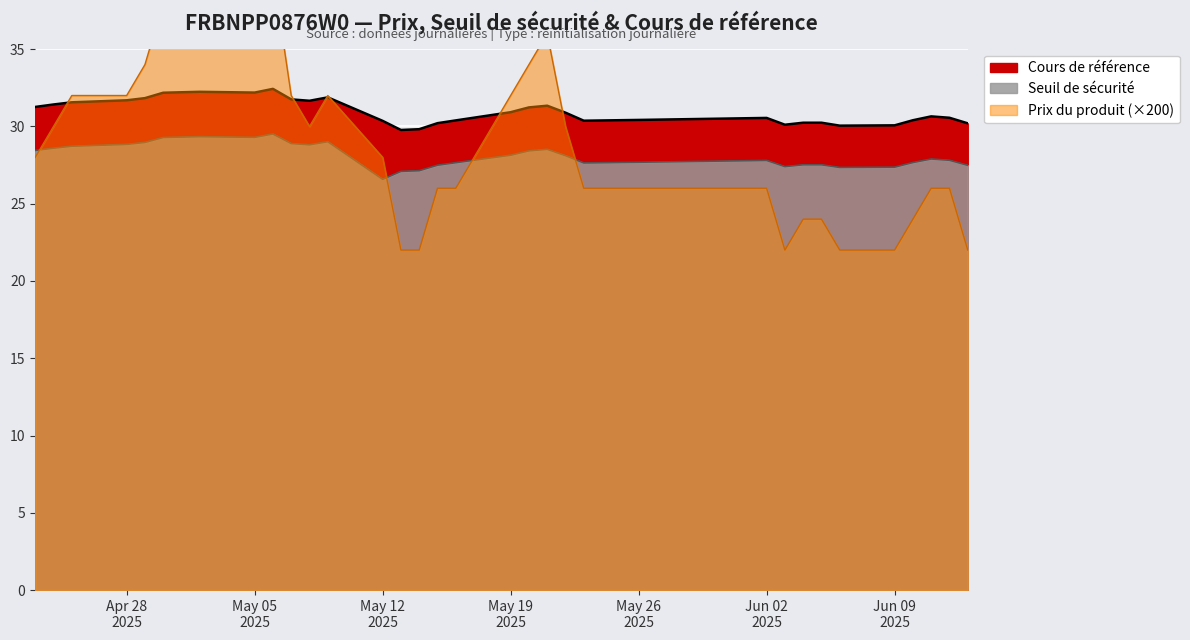

Which series has the widest spread of values?

Seuil de sécurité